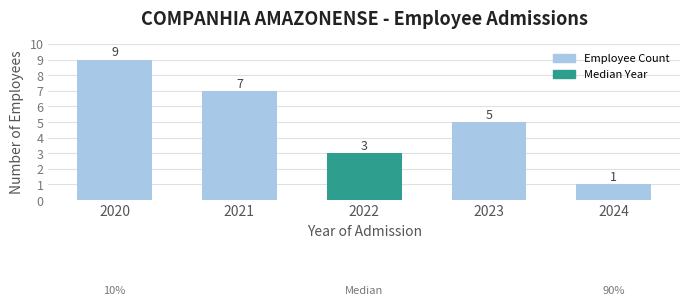

Reading left to right, what are all the values shown in this chart?

9	7	3	5	1